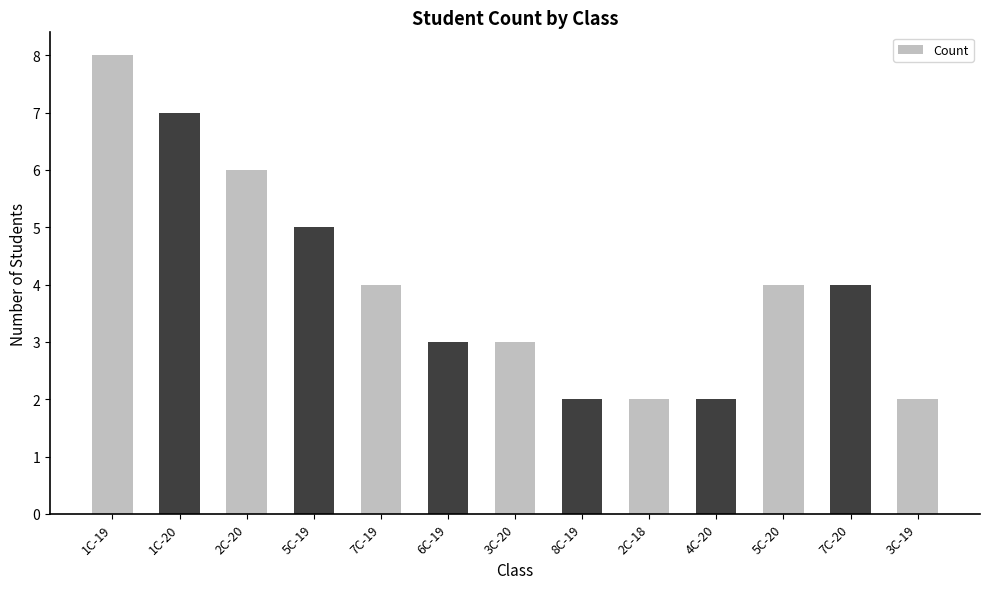

Reading left to right, transcribe all the data shown in this chart.

8	7	6	5	4	3	3	2	2	2	4	4	2